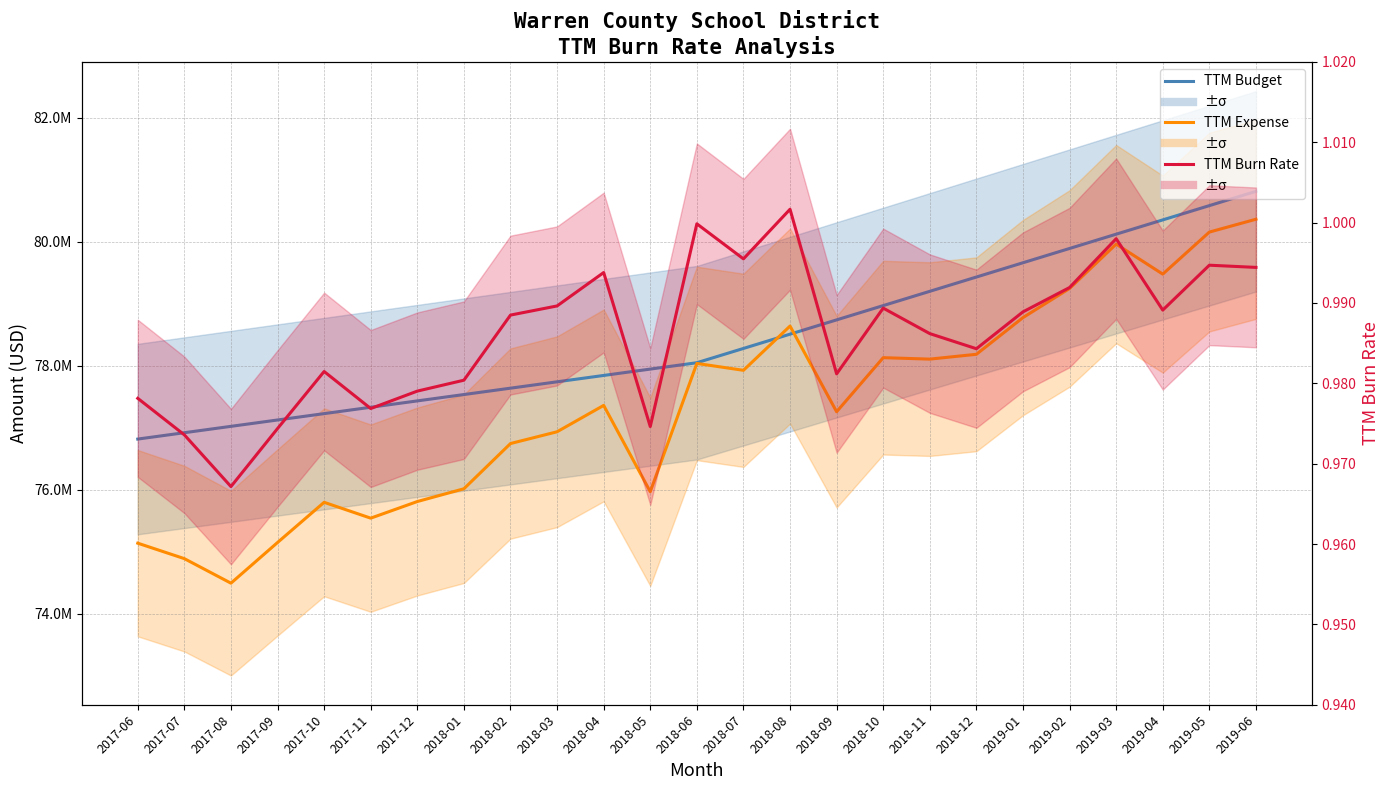

True or false: TTM Expense has a value of 79963745.4 at 2019-03.

True